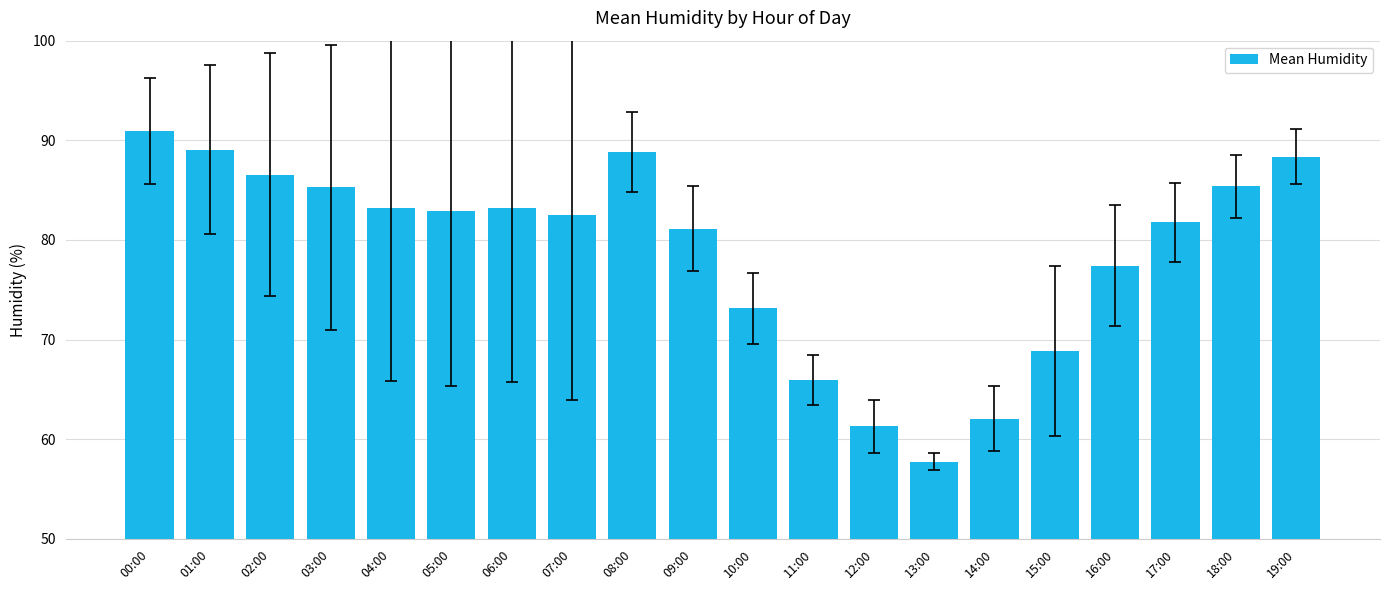

What is the difference between the maximum and minimum values?

33.2